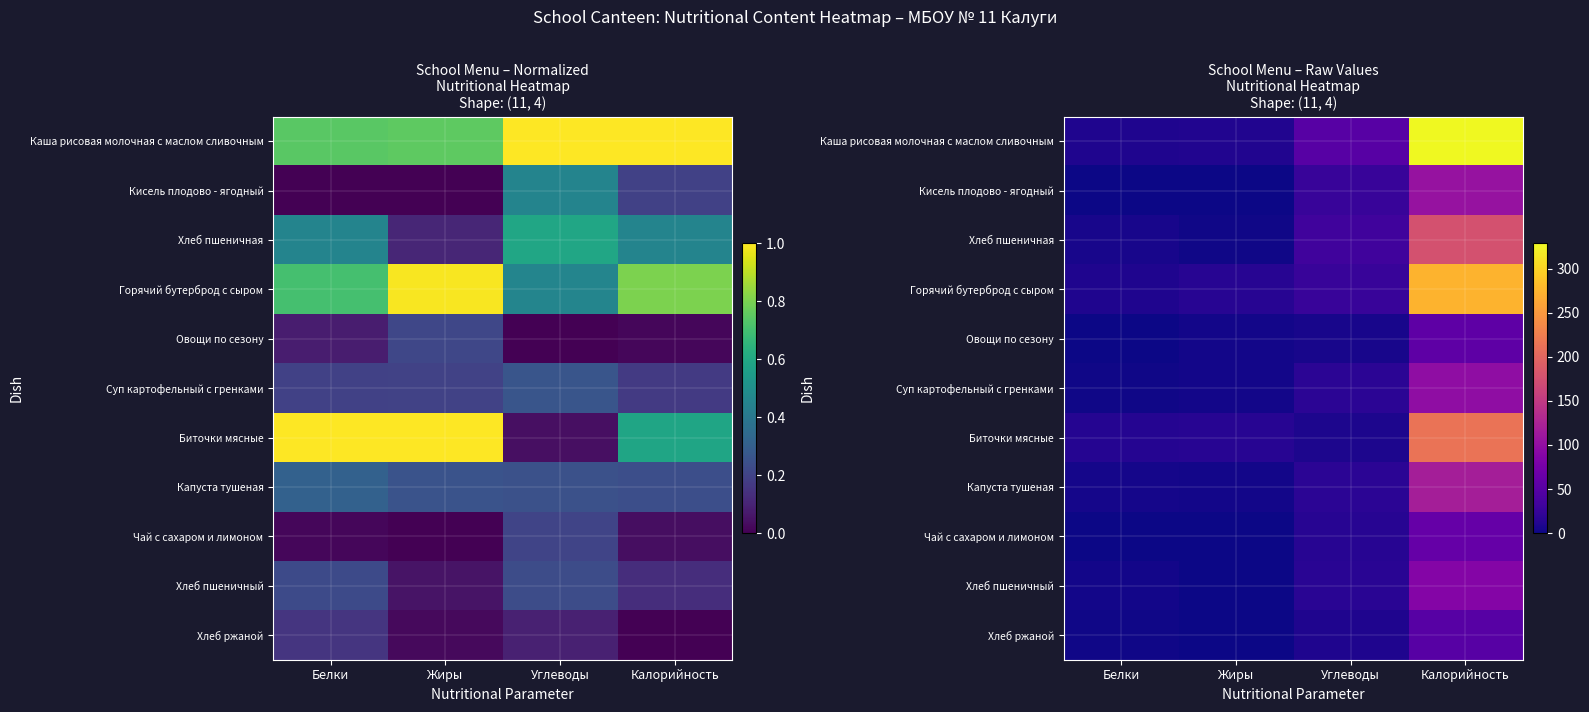

How many data points does each series have?

4